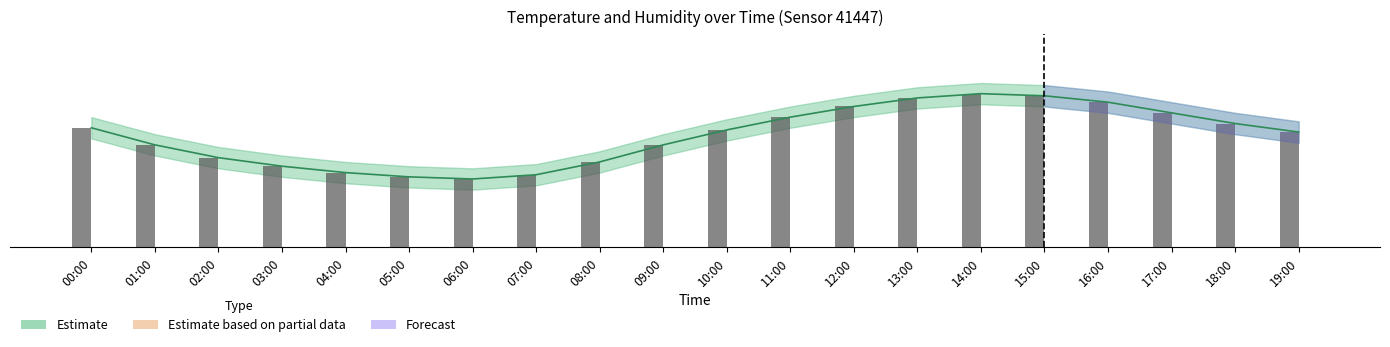

What is the smallest value displayed?

5.8